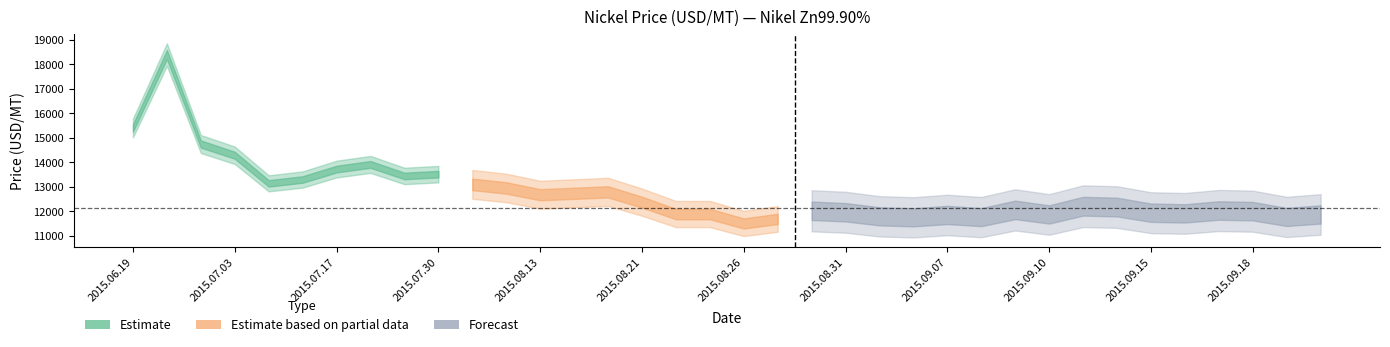

What is the change in value from 2015.07.03 to 2015.08.04?

-1190.6